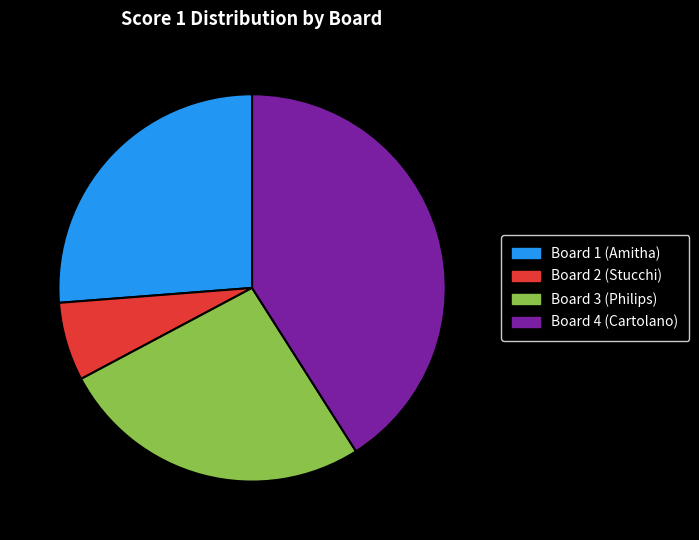

Which category has the smallest portion of the pie?

Board 2 (Stucchi)